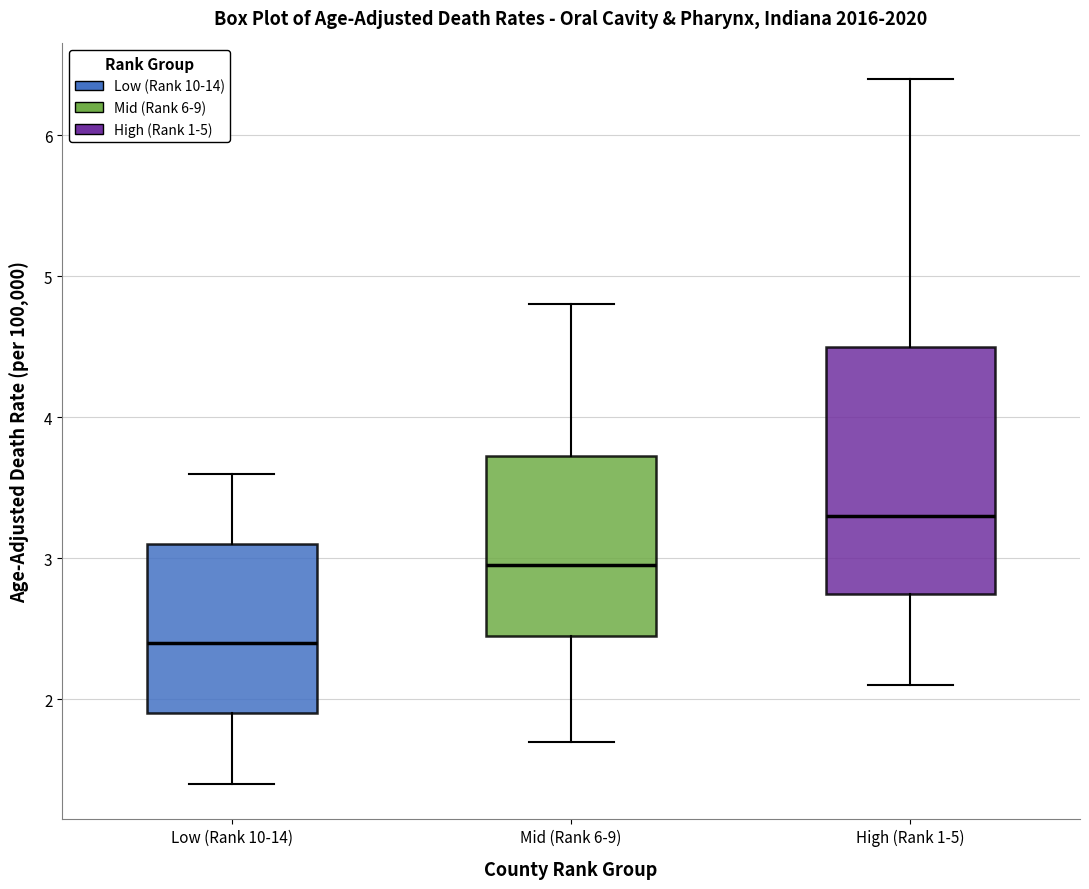

Reading left to right, transcribe this box plot: for each box, give where its median line is, the range the box spans, and where its two whiskers end, as read against the y-axis. The values are not printed on the chart, so give them approximately, as read against the axis.

Low (Rank 10-14): median 2.4, box 1.9 to 3.1, whiskers 1.4 to 3.6
Mid (Rank 6-9): median 3.0, box 2.5 to 3.7, whiskers 1.7 to 4.8
High (Rank 1-5): median 3.3, box 2.8 to 4.5, whiskers 2.1 to 6.4